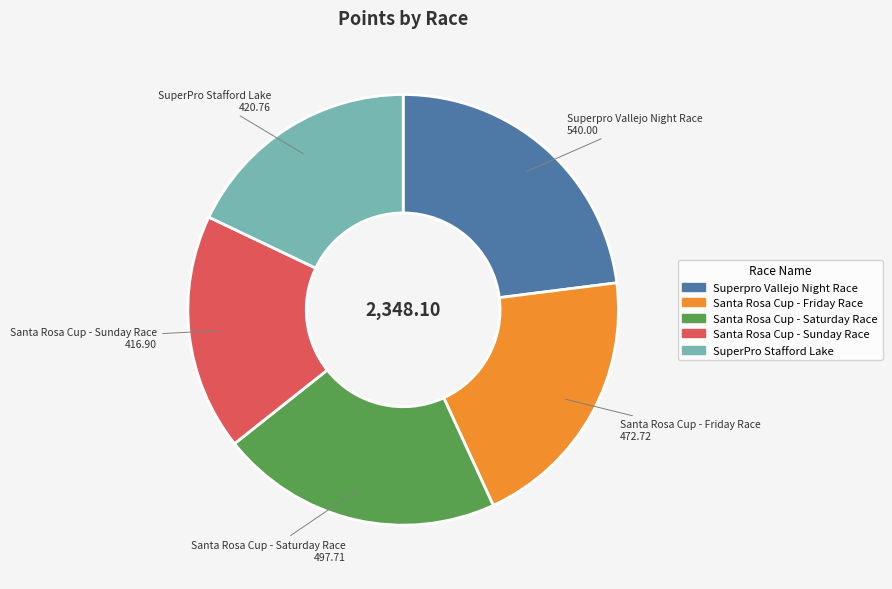

Is there a majority slice in this chart?

No